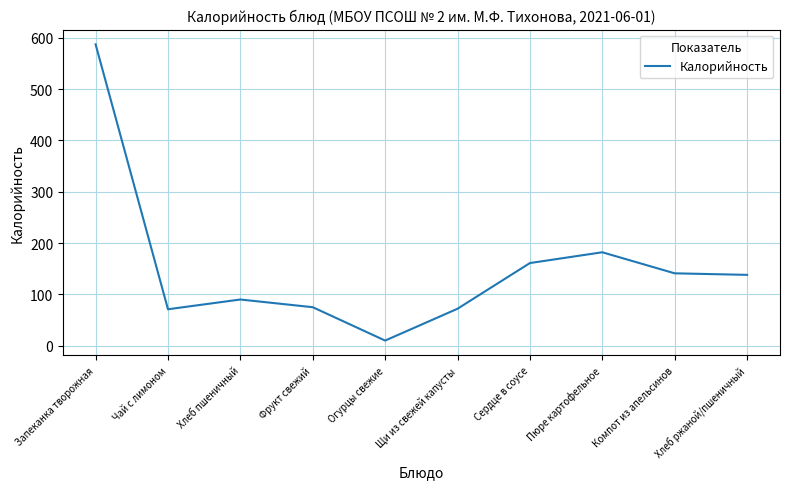

True or false: the data shows 75 at Фрукт свежий.

True